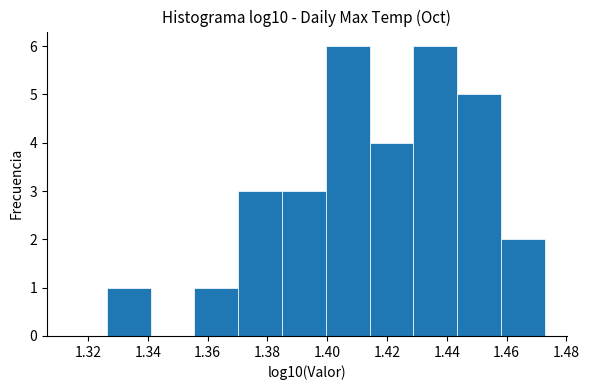

Reading left to right, list every bar in this chart as the range it spans on the x-axis followed by its height. Neither the bar edges nor the heights are printed on the chart, so give them approximately, as read against the axes.

1.326 to 1.340: 1
1.340 to 1.356: 0
1.356 to 1.370: 1
1.370 to 1.384: 3
1.384 to 1.400: 3
1.400 to 1.414: 6
1.414 to 1.428: 4
1.428 to 1.444: 6
1.444 to 1.458: 5
1.458 to 1.472: 2